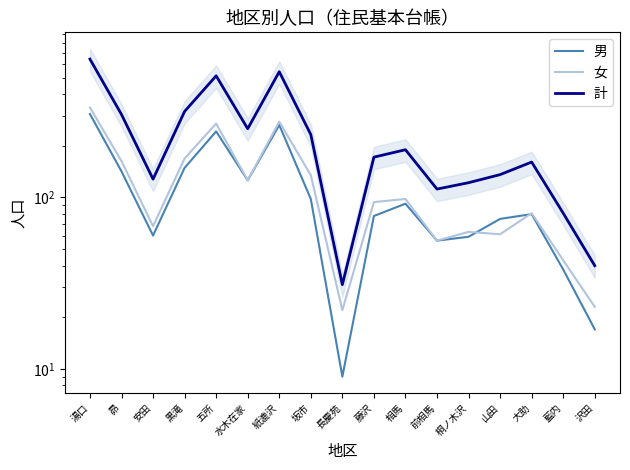

True or false: 計 and 女 intersect in this chart.

False